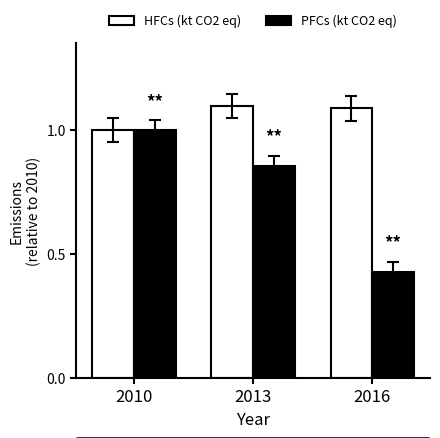

True or false: HFCs (kt CO2 eq) has a value of 1.0 at 2010.

True